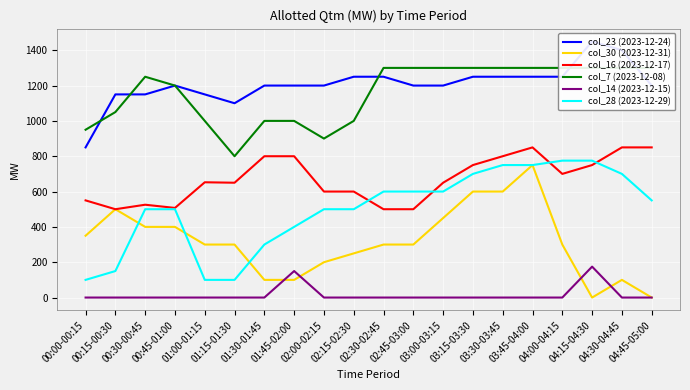

What is the total value across all series at 03:00-03:15?

4200.0